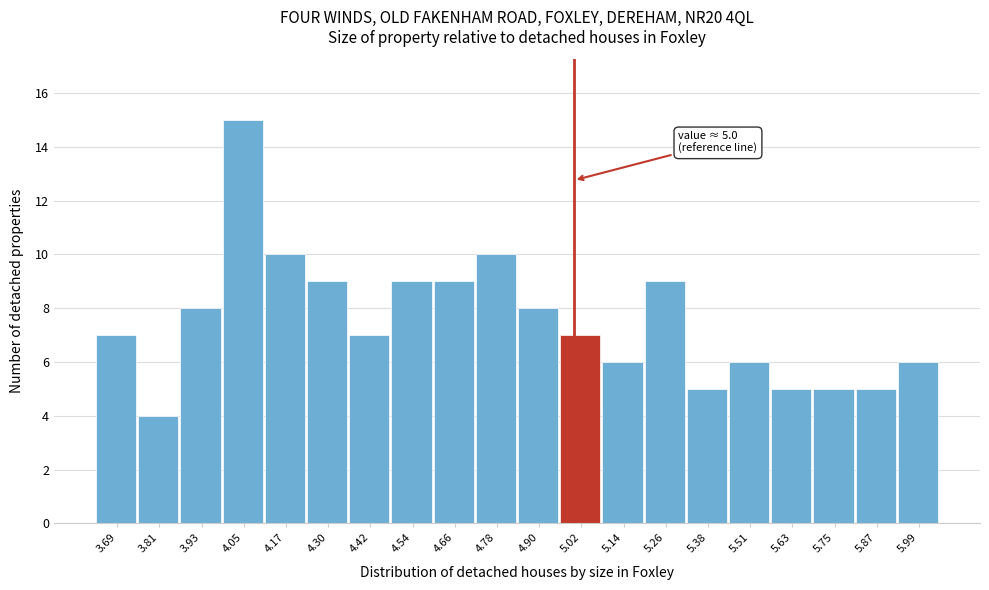

Over which range of the x-axis is the bar tallest?

4.00 to 4.12